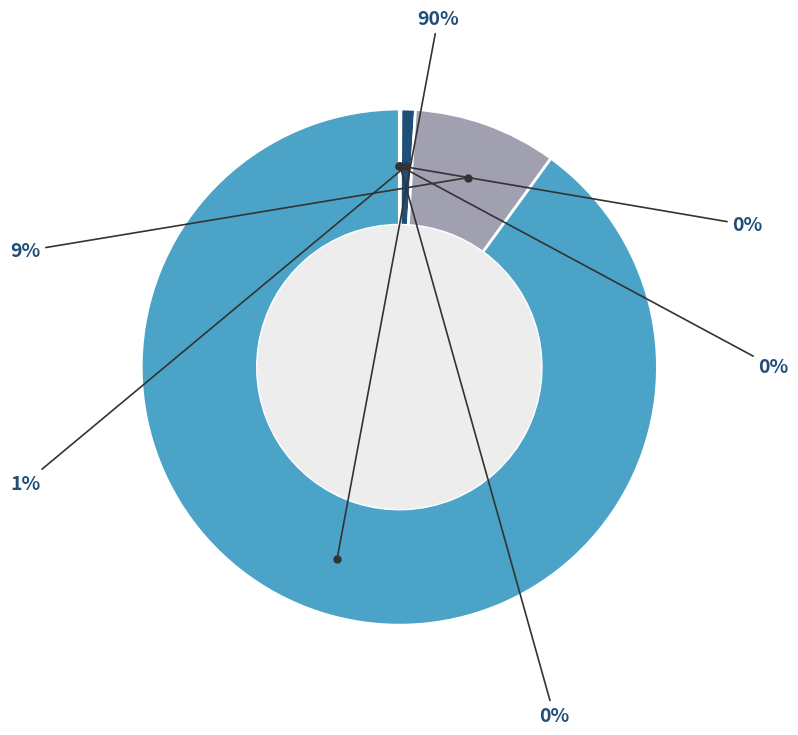

Is there a majority slice in this chart?

Yes